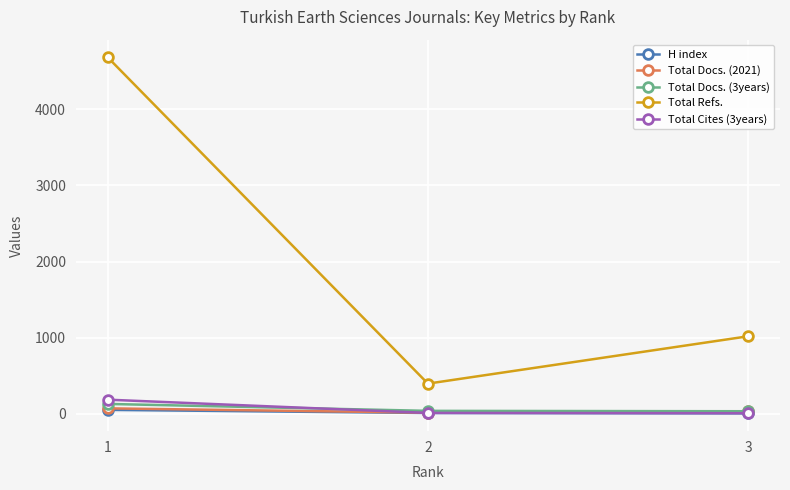

At which category is the sum across all series the highest?

1